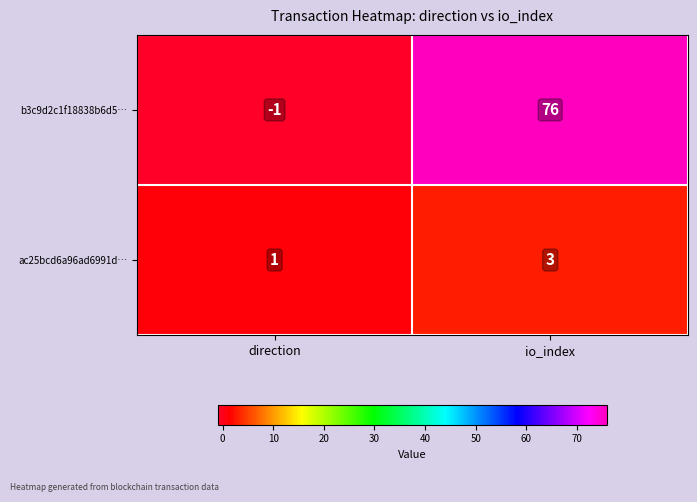

Is the value of b3c9d2c1f18838b6d5… at io_index greater than the value of ac25bcd6a96ad6991d… at direction?

Yes